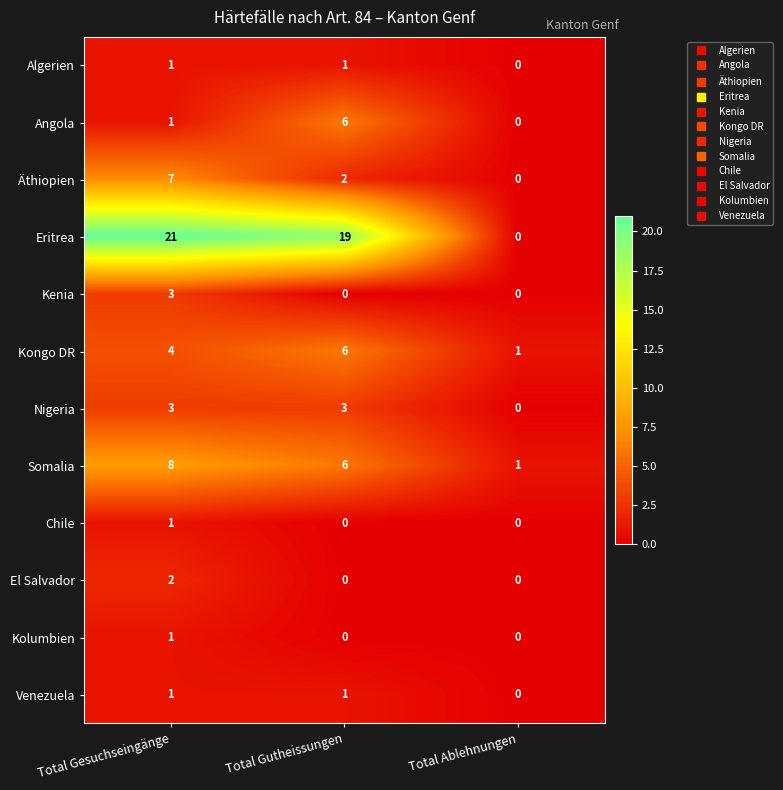

The Algerien series shows 0 at Total Gutheissungen. True or false?

False